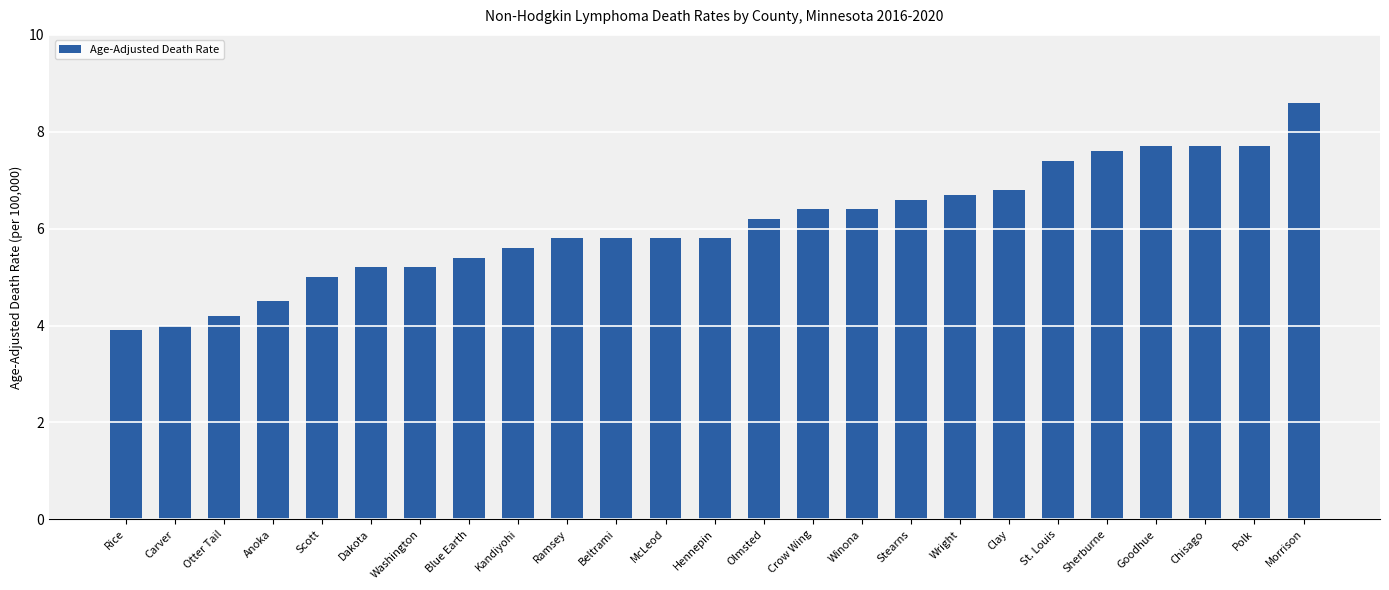

How many bars are there in total?

25